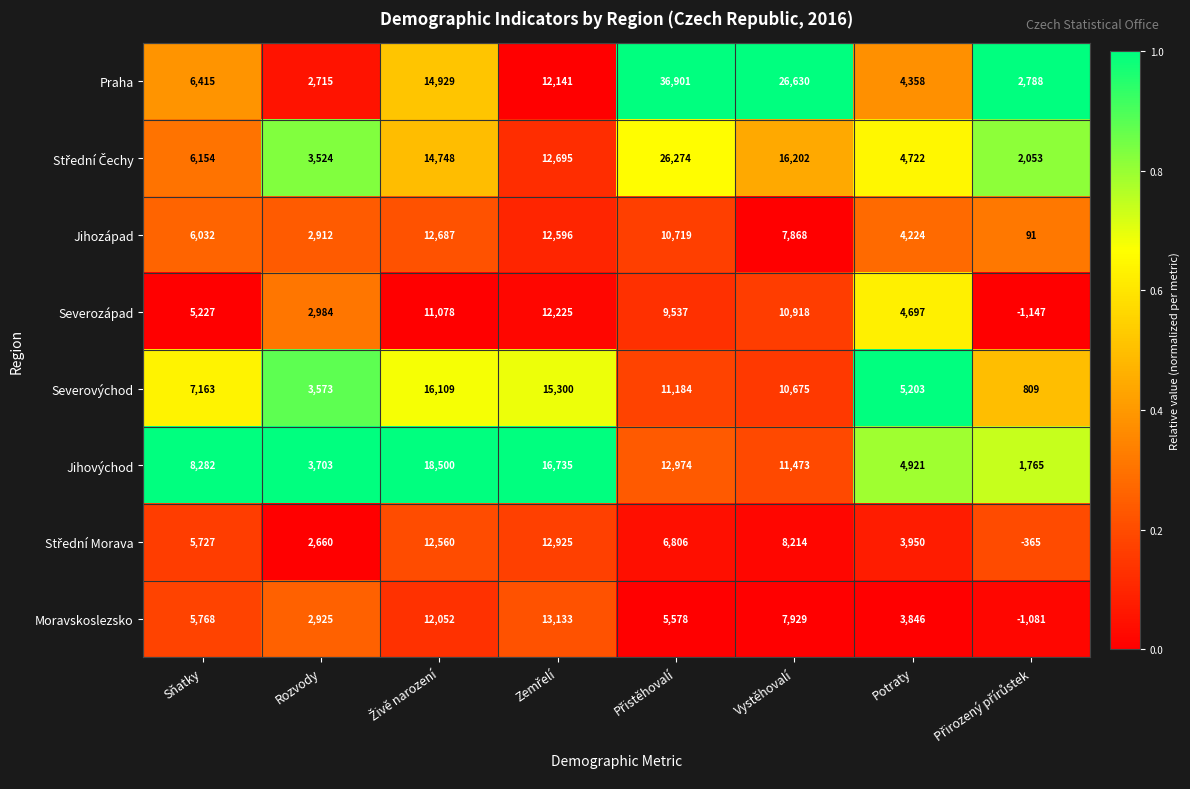

Which series has the largest range (max minus min)?

Praha